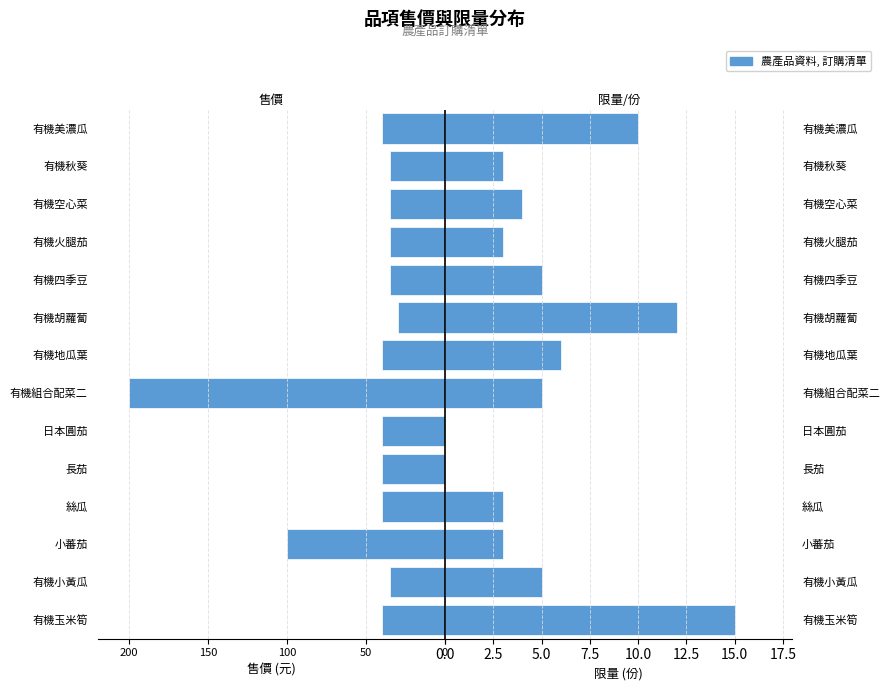

Are the bars grouped side by side (vs. stacked)?

Yes